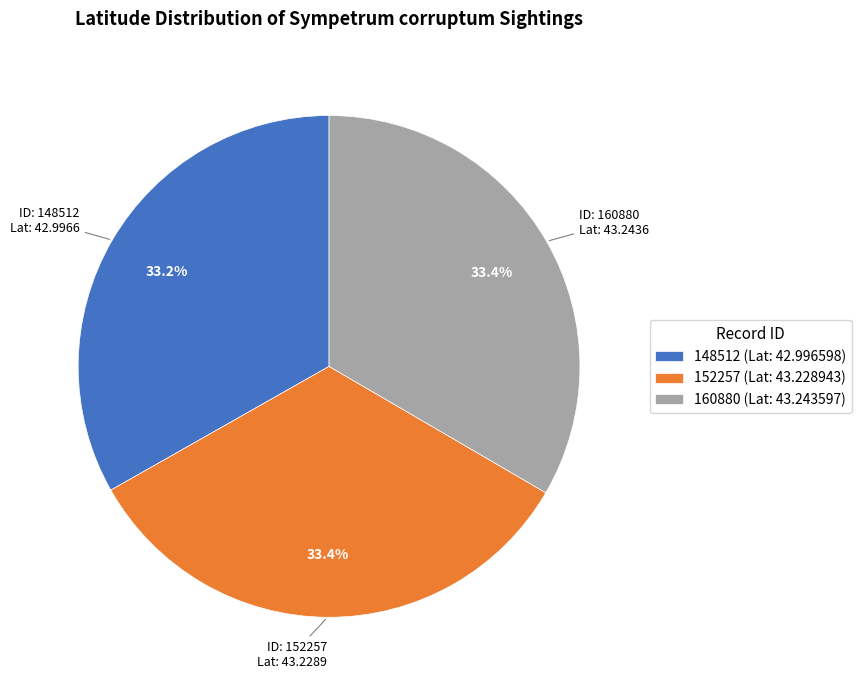

Do 148512 (Lat: 42.996598) and 160880 (Lat: 43.243597) together represent more than half of the pie?

Yes